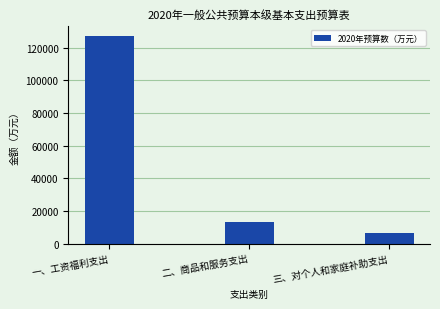

What is the value of the 3rd bar from the left?

6692